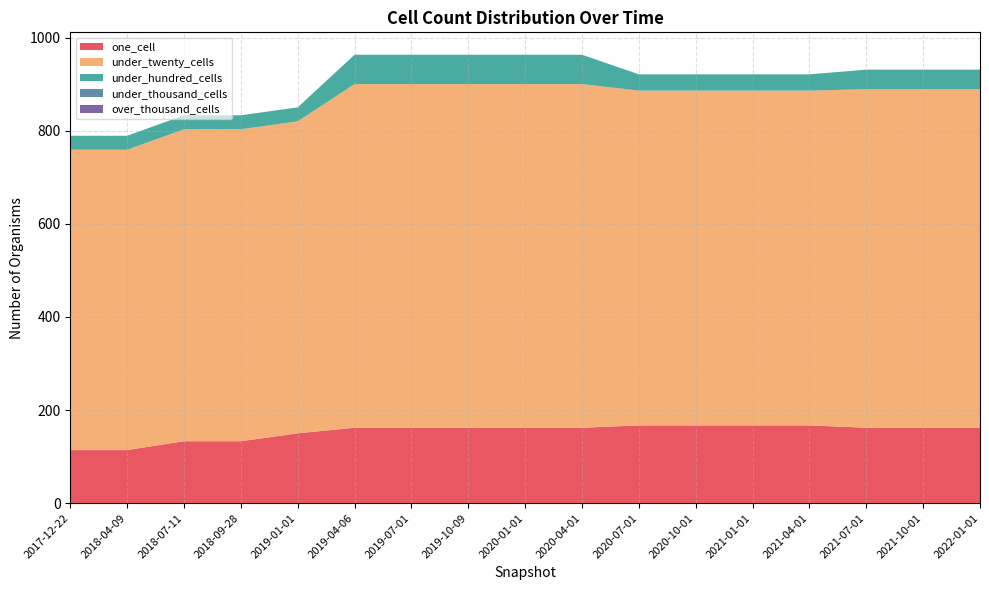

Reading left to right, extract all data points from this chart.

one_cell: 114	114	133	133	150	162	162	162	162	162	167	167	167	167	162	162	162
under_twenty_cells: 645	645	670	670	670	738	738	738	738	738	719	719	719	719	727	727	727
under_hundred_cells: 30	30	30	30	30	63	63	63	63	63	35	35	35	35	42	42	42
under_thousand_cells: 0	0	0	0	0	0	0	0	0	0	0	0	0	0	0	0	0
over_thousand_cells: 0	0	0	0	0	0	0	0	0	0	0	0	0	0	0	0	0